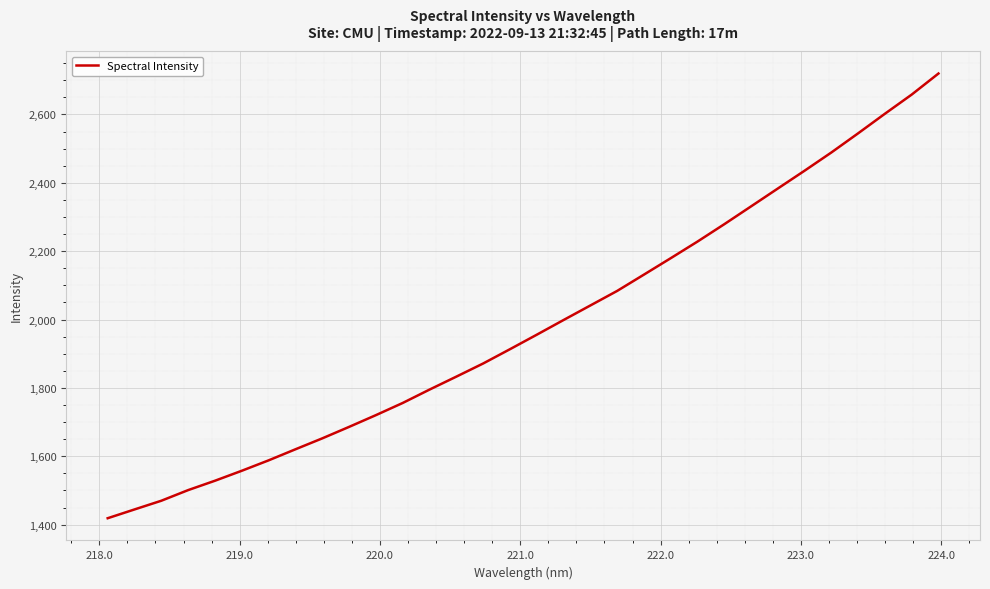

What is the minimum value shown in the chart?

1418.9